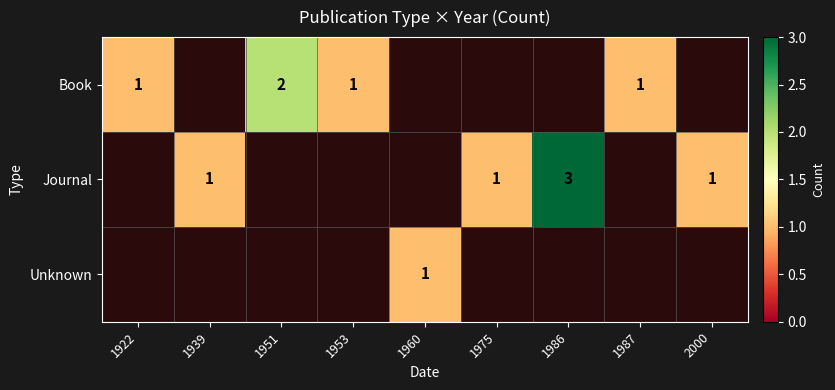

Is it true that Book equals 1 at 1987?

True